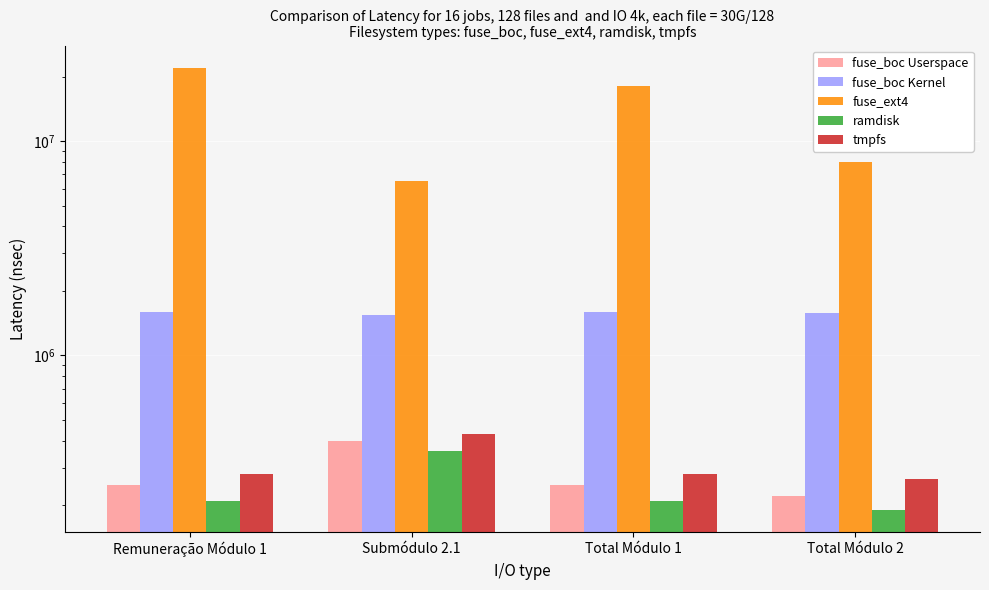

The fuse_boc Kernel series shows 398817 at Submódulo 2.1. True or false?

False